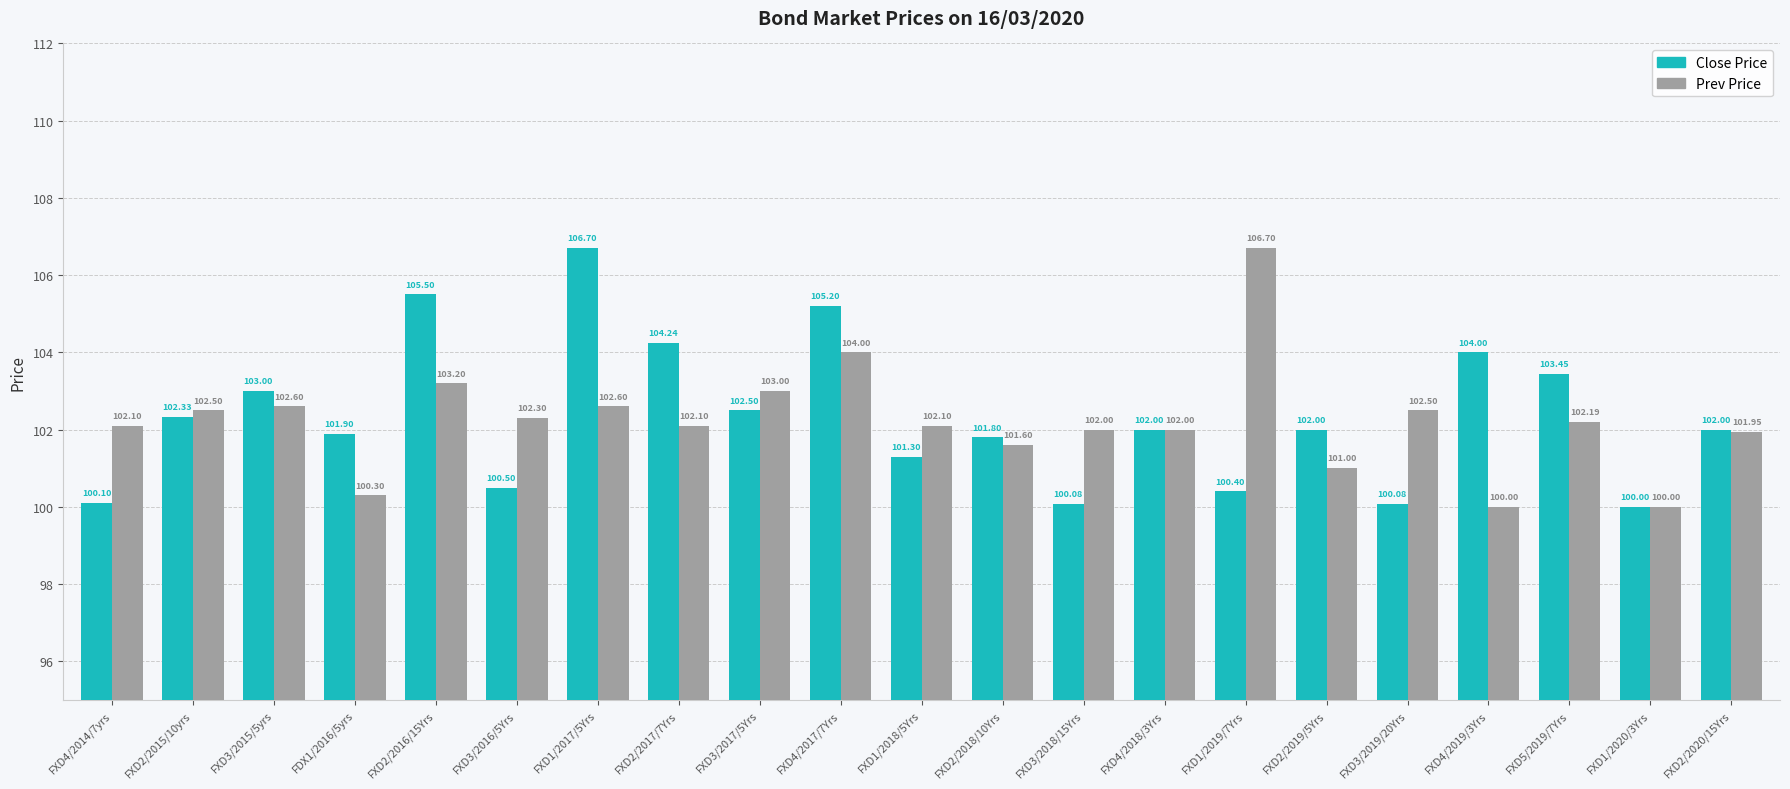

Rank the series by their average value, from highest to lowest.

Close Price, Prev Price